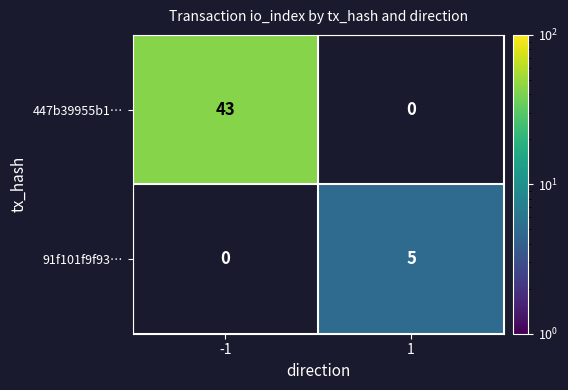

The 91f101f9f93… series shows 1.8 at 1. True or false?

False